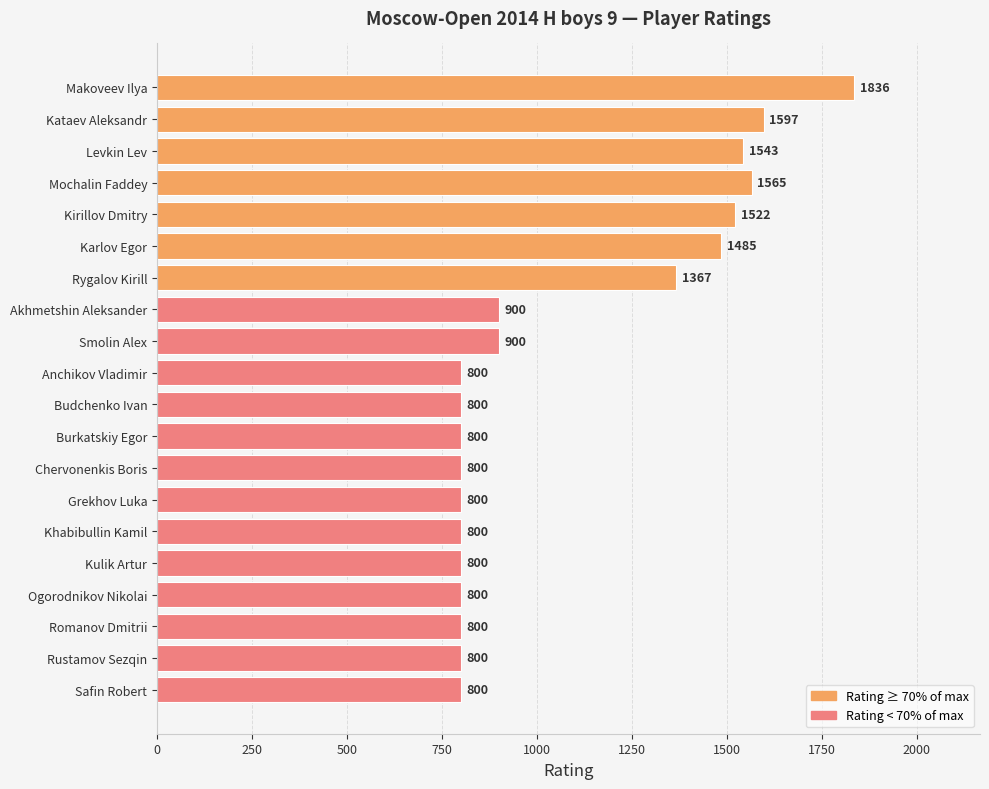

Between Budchenko Ivan and Levkin Lev, which is larger?

Levkin Lev